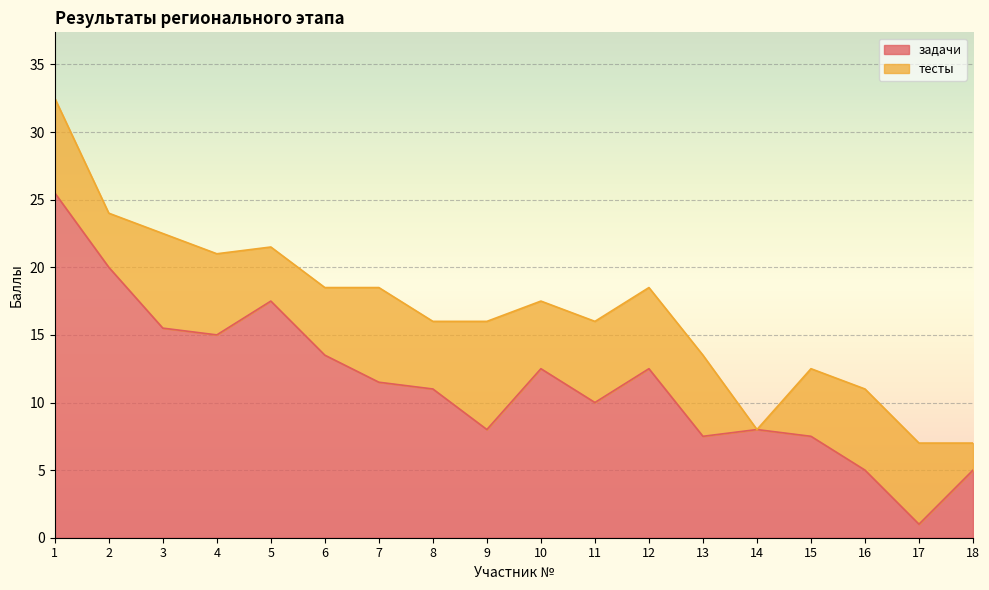

What is the total value across all series at 4?

21.0